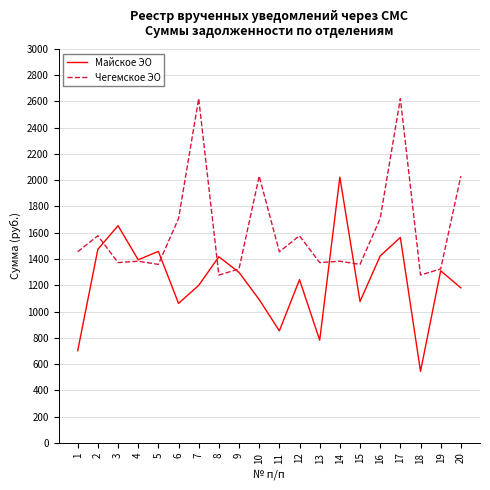

What is the spread (max minus min) of values at 15?

282.3